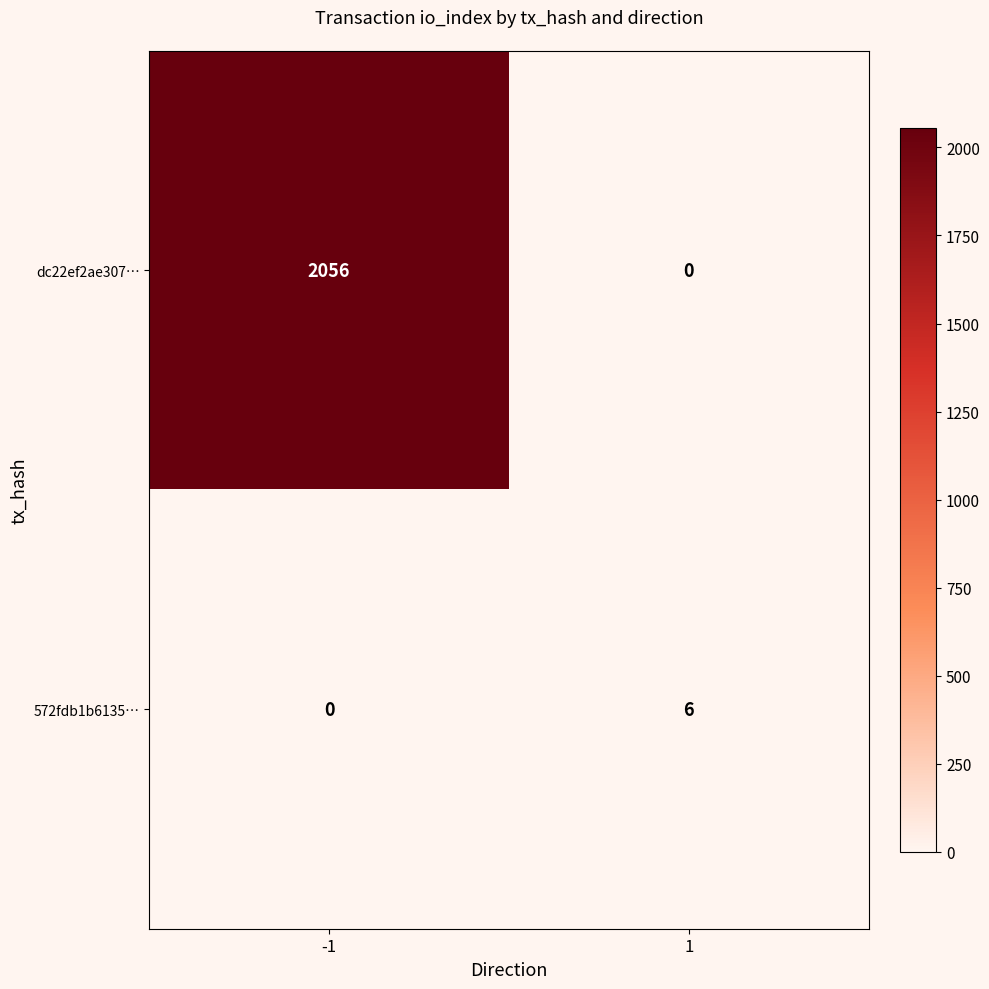

At 1, list the series in order from smallest to largest.

dc22ef2ae307…, 572fdb1b6135…